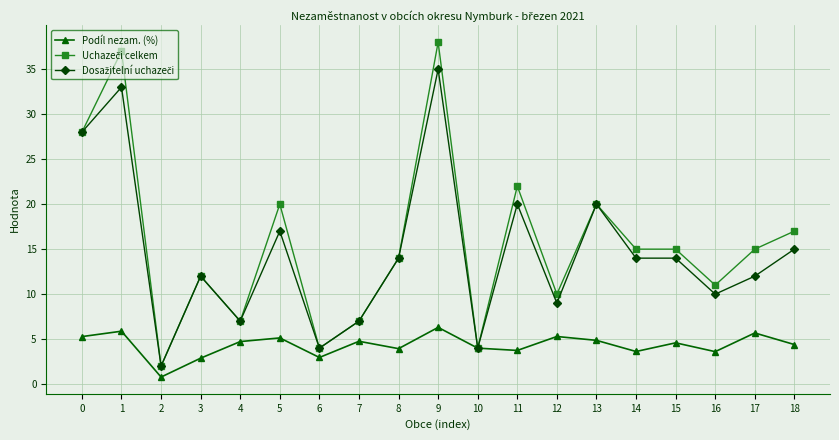

What is the spread (max minus min) of values at 0?

22.7